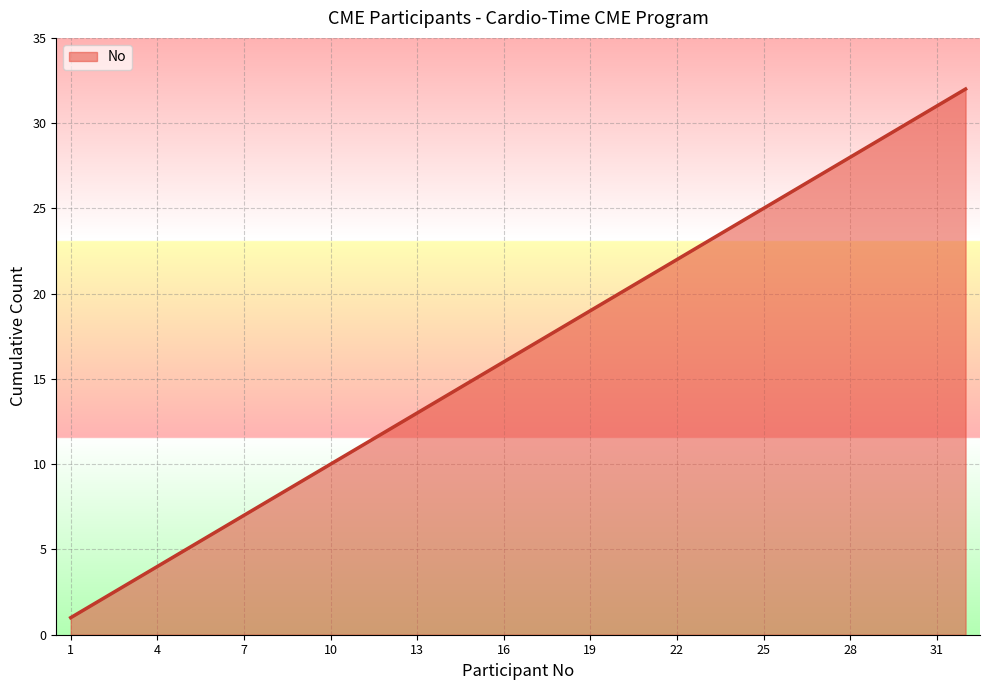

What is the difference between the maximum and minimum values?

31